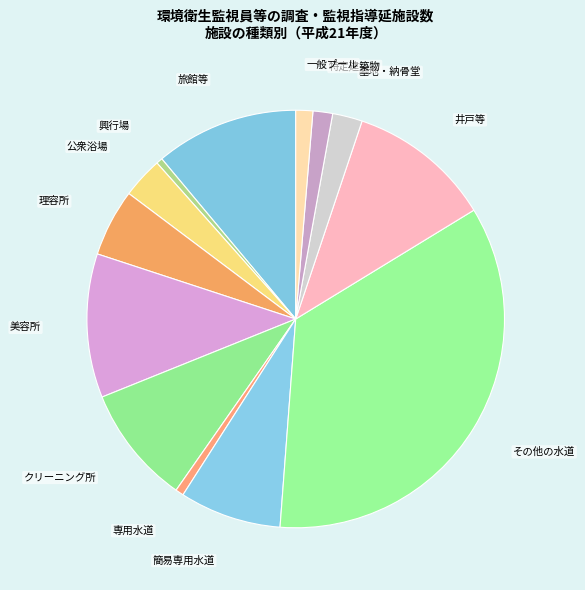

Is クリーニング所 the majority of the pie?

No